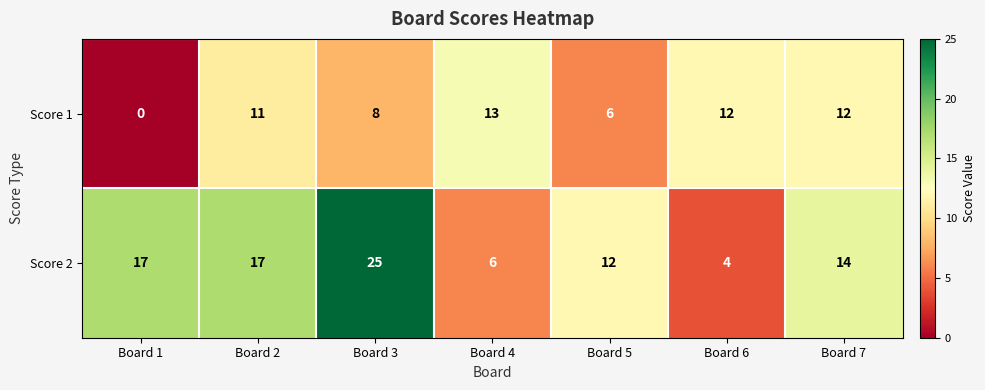

List the series in order of their overall mean, lowest first.

Score 1, Score 2